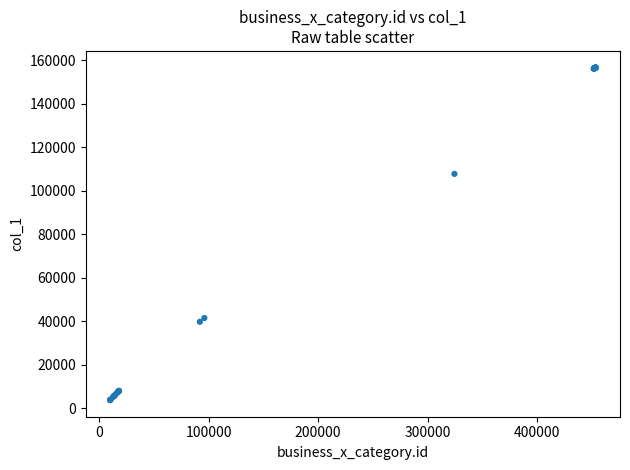

What Y value in the scatter plot is closest to 80135?

107710